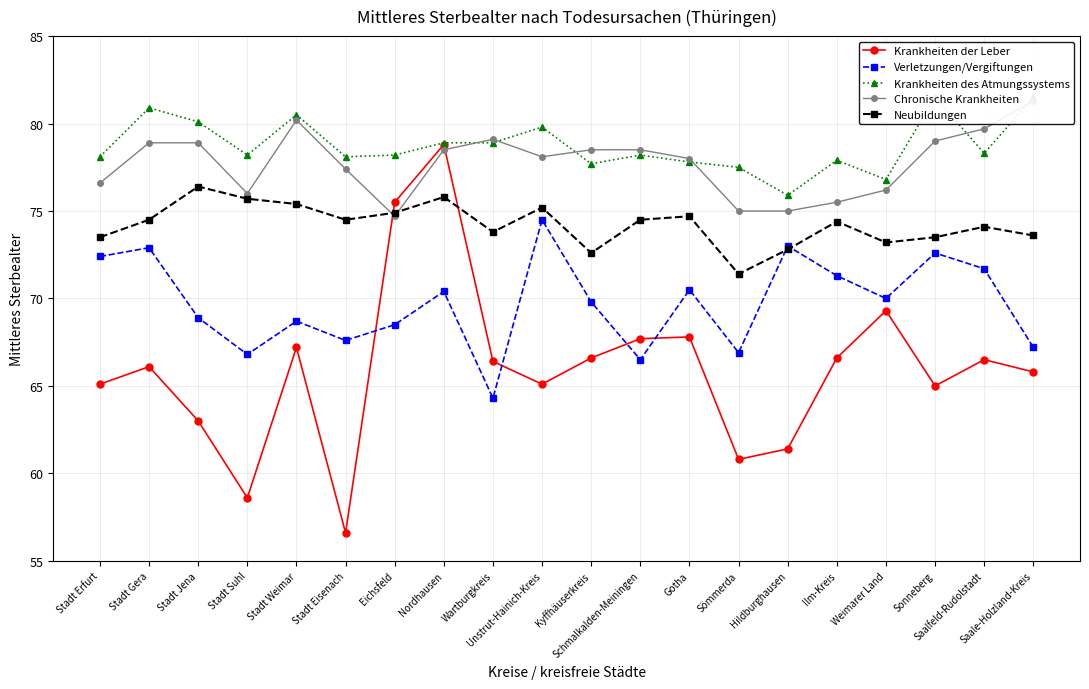

What is the difference between the highest and lowest values at Unstrut-Hainich-Kreis?

14.7